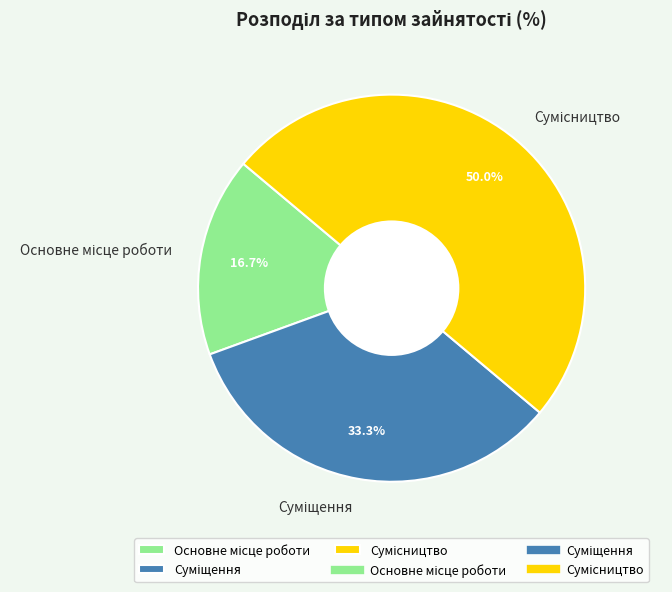

How many slices are in this pie chart?

3